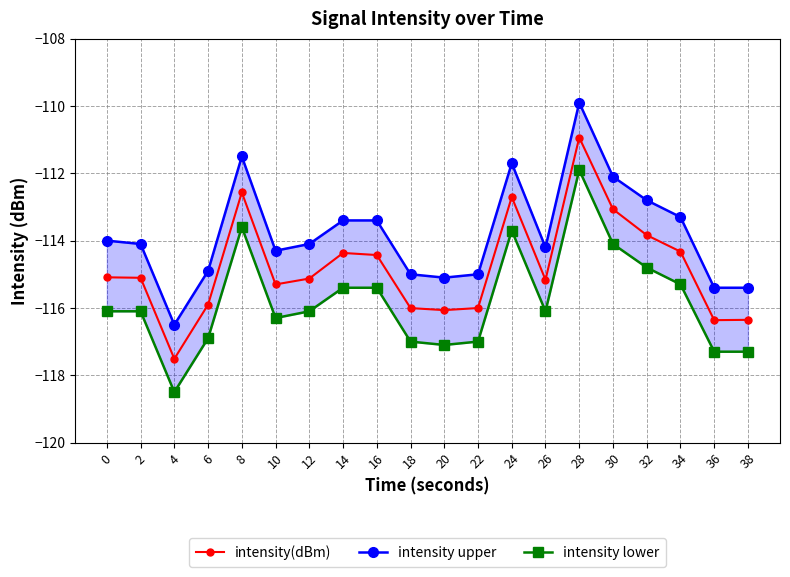

Reading left to right, extract all data points from this chart.

intensity(dBm): 0=-115.1	2=-115.1	4=-117.5	6=-115.9	8=-112.6	10=-115.3	12=-115.1	14=-114.4	16=-114.4	18=-116.0	20=-116.1	22=-116.0	24=-112.7	26=-115.2	28=-110.9	30=-113.1	32=-113.8	34=-114.3	36=-116.4	38=-116.4
intensity upper: 0=-114.0	2=-114.1	4=-116.5	6=-114.9	8=-111.5	10=-114.3	12=-114.1	14=-113.4	16=-113.4	18=-115.0	20=-115.1	22=-115.0	24=-111.7	26=-114.2	28=-109.9	30=-112.1	32=-112.8	34=-113.3	36=-115.4	38=-115.4
intensity lower: 0=-116.1	2=-116.1	4=-118.5	6=-116.9	8=-113.6	10=-116.3	12=-116.1	14=-115.4	16=-115.4	18=-117.0	20=-117.1	22=-117.0	24=-113.7	26=-116.1	28=-111.9	30=-114.1	32=-114.8	34=-115.3	36=-117.3	38=-117.3